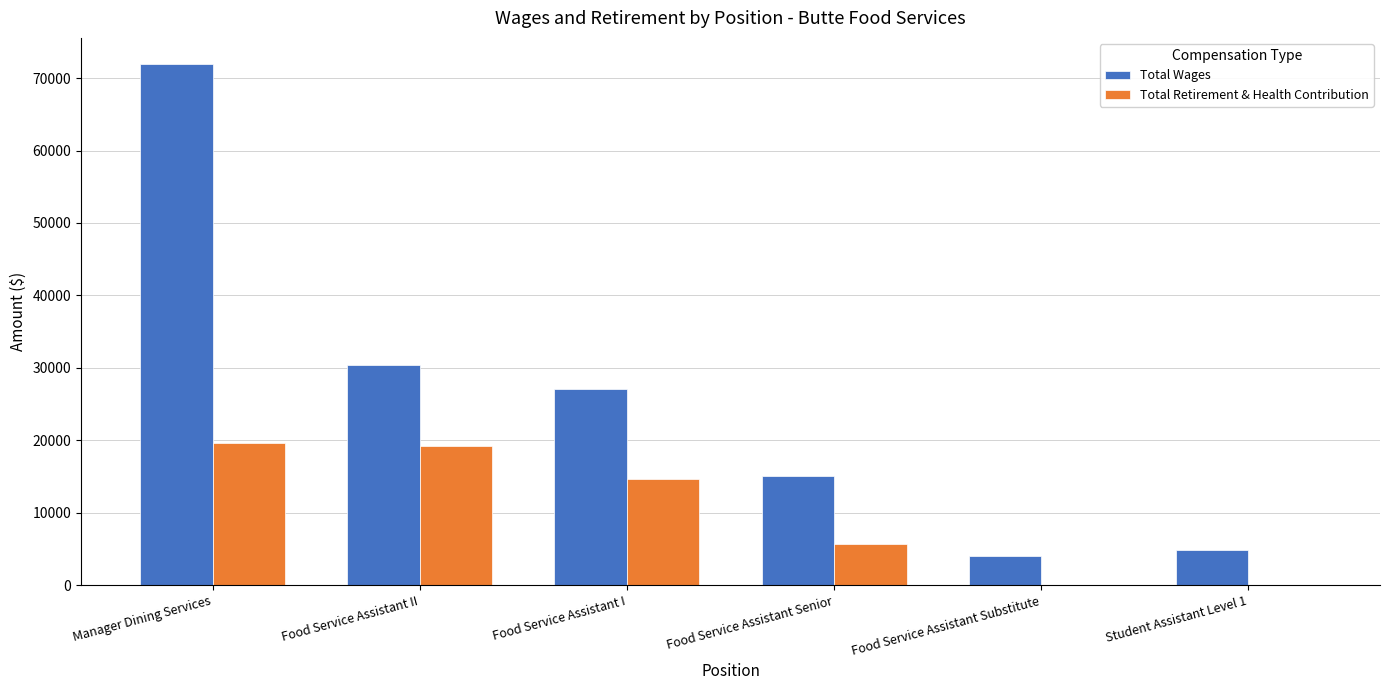

What is the total value across all series at Food Service Assistant I?

41666.0